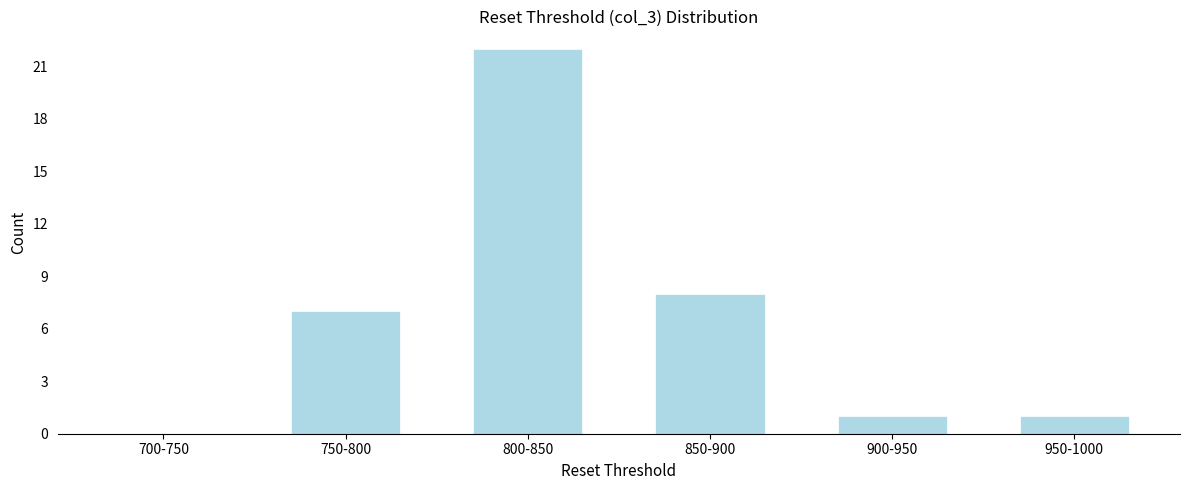

What is the greatest value displayed?

22